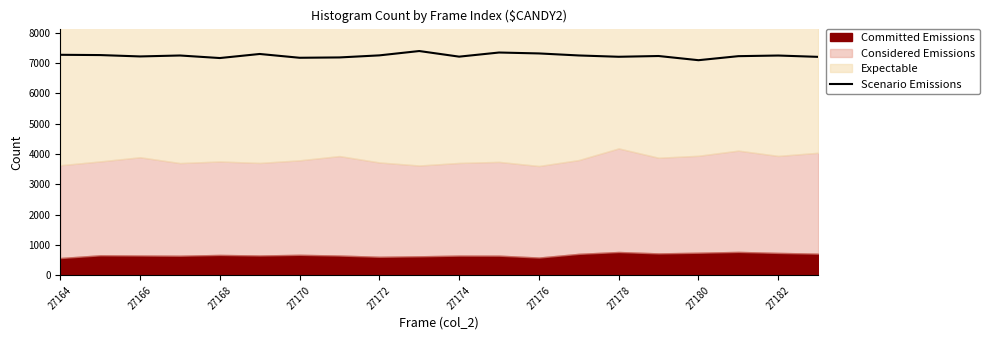

How many data points are less than 7246?

10